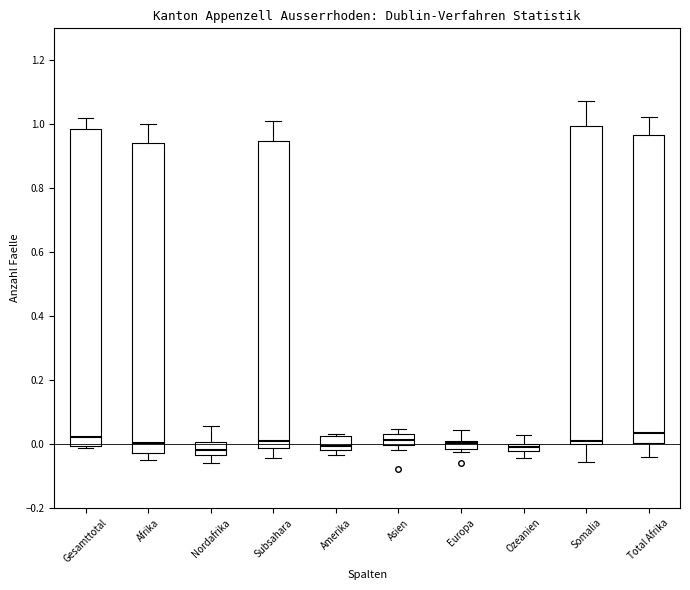

Where is the upper edge of the box for Total Afrika on the y-axis? The values are not printed on the chart, so give them approximately, as read against the axis.

0.96